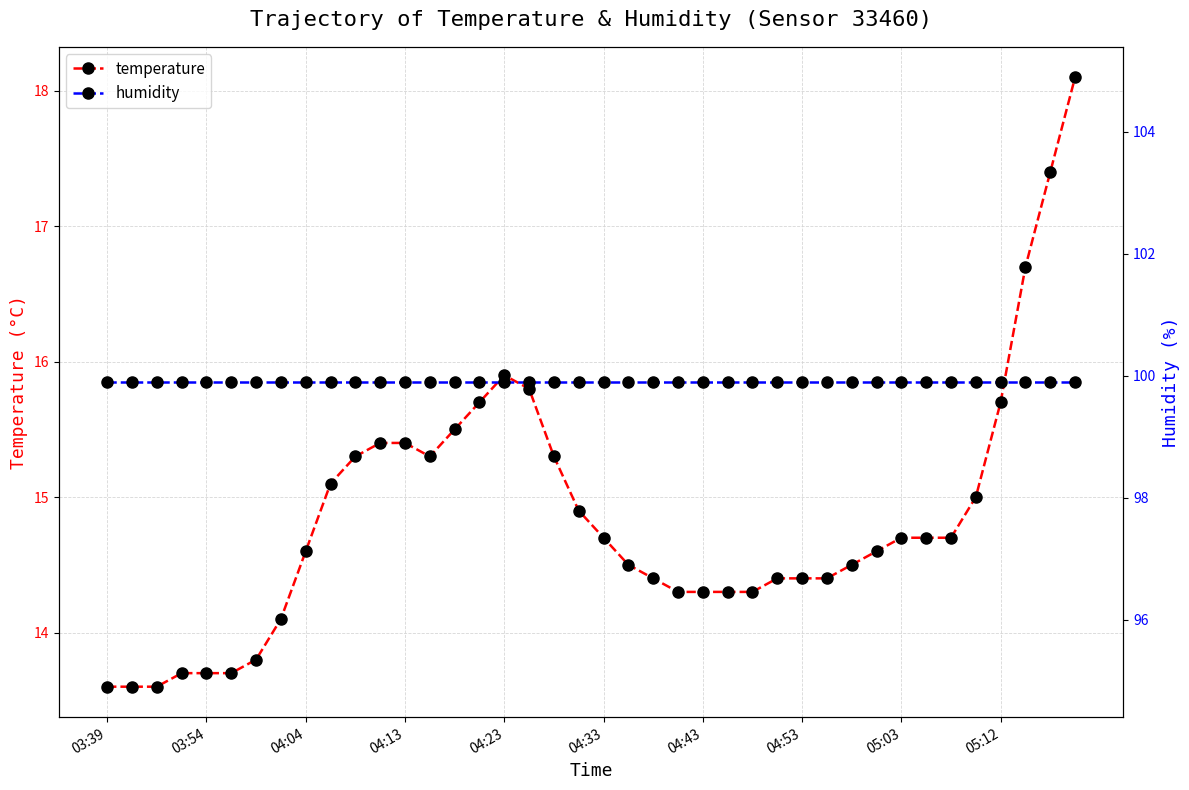

True or false: temperature and humidity cross at least once.

False